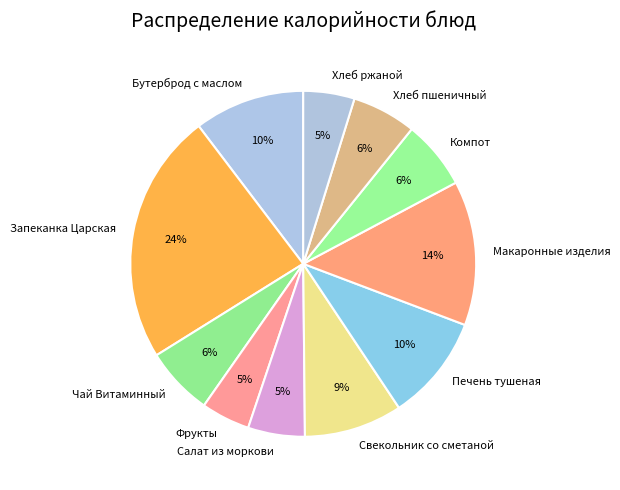

Is the sum of Печень тушеная and Макаронные изделия greater than half?

No